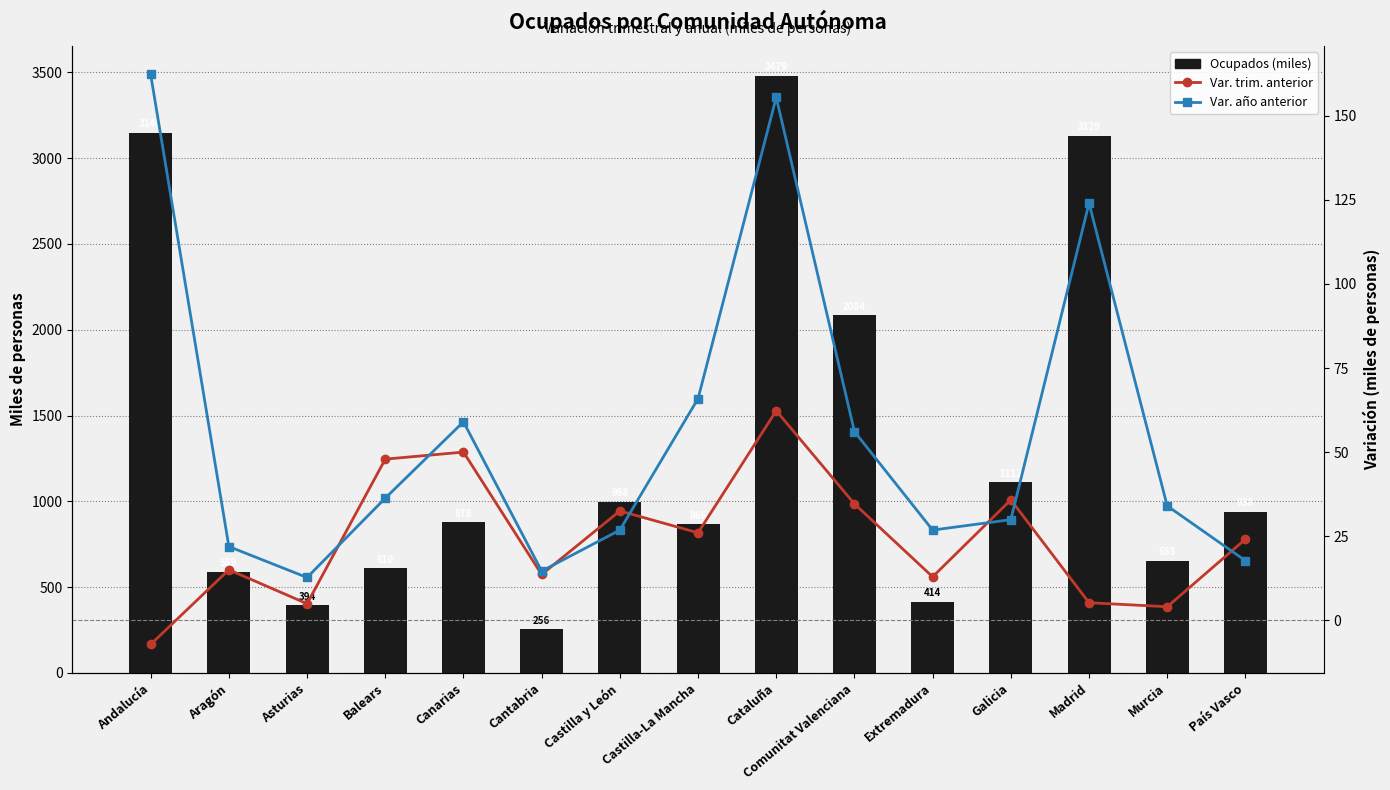

Between Madrid and Cantabria, which is larger?

Madrid